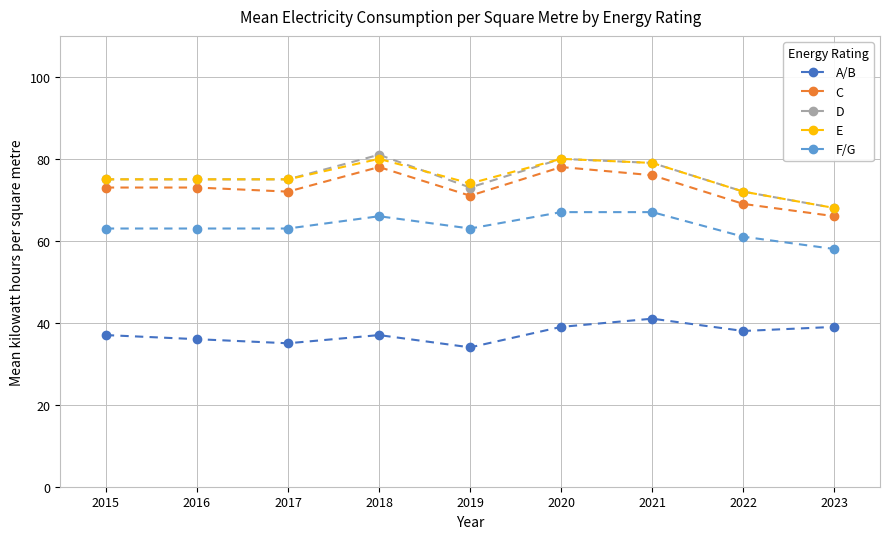

At how many categories does at least one series exceed 56?

9